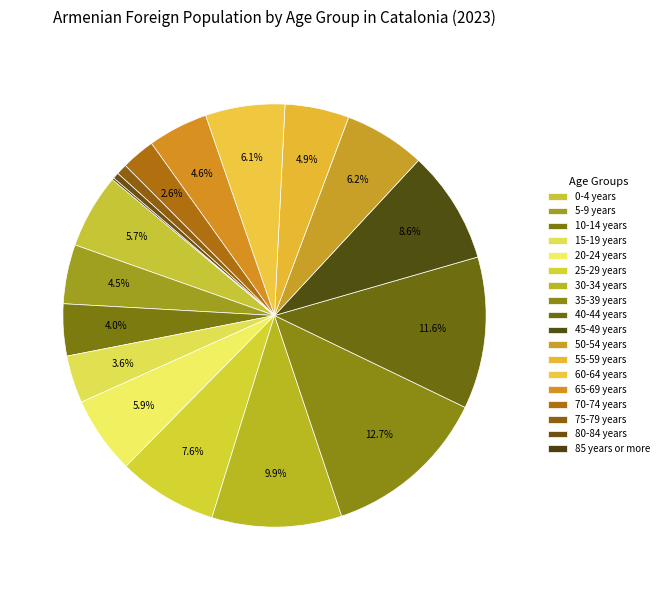

To the nearest percent, what percentage of the pie is 10-14 years?

4%